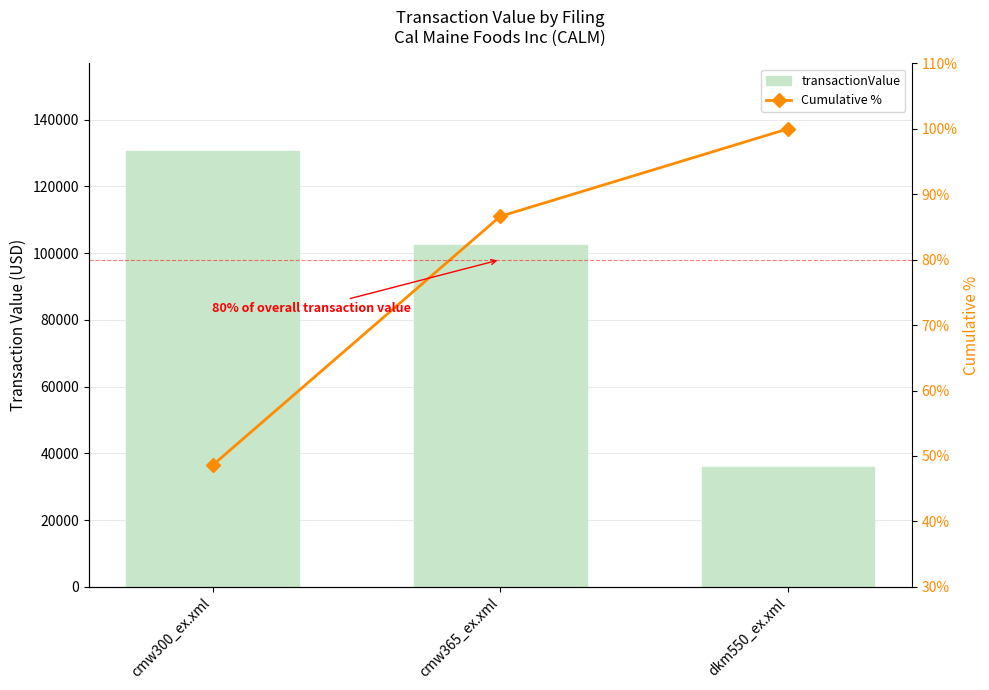

Which category has the highest value across all series?

cmw300_ex.xml